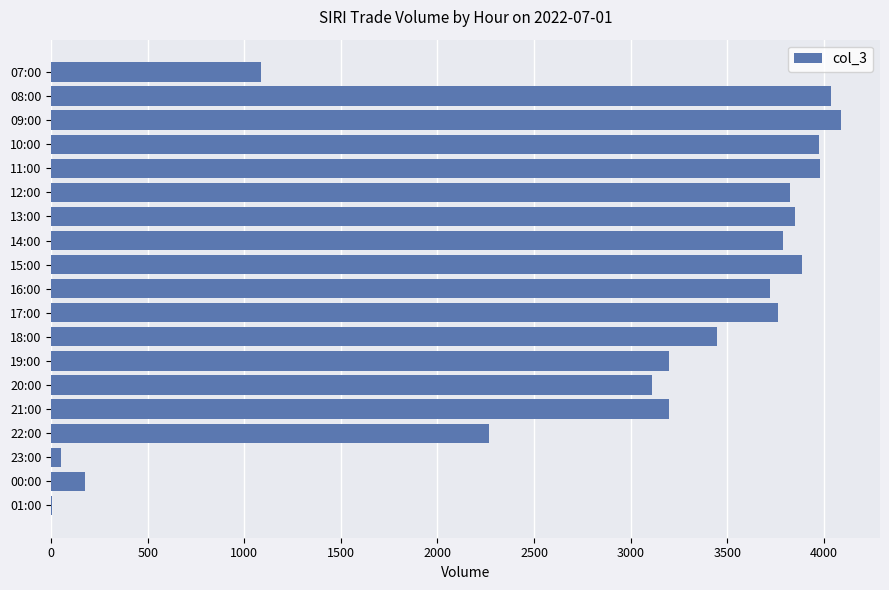

Between 22:00 and 13:00, which is larger?

13:00